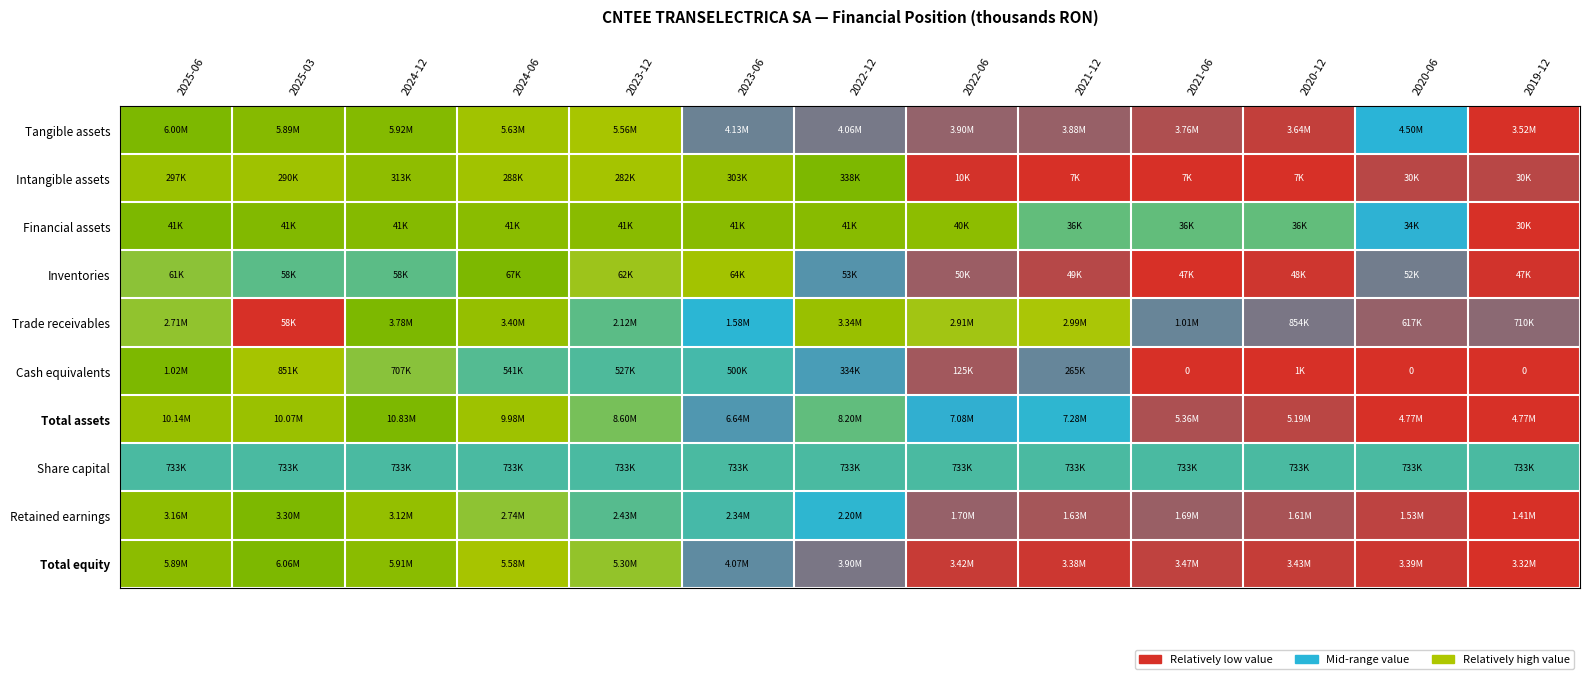

How many distinct data groups are displayed?

10